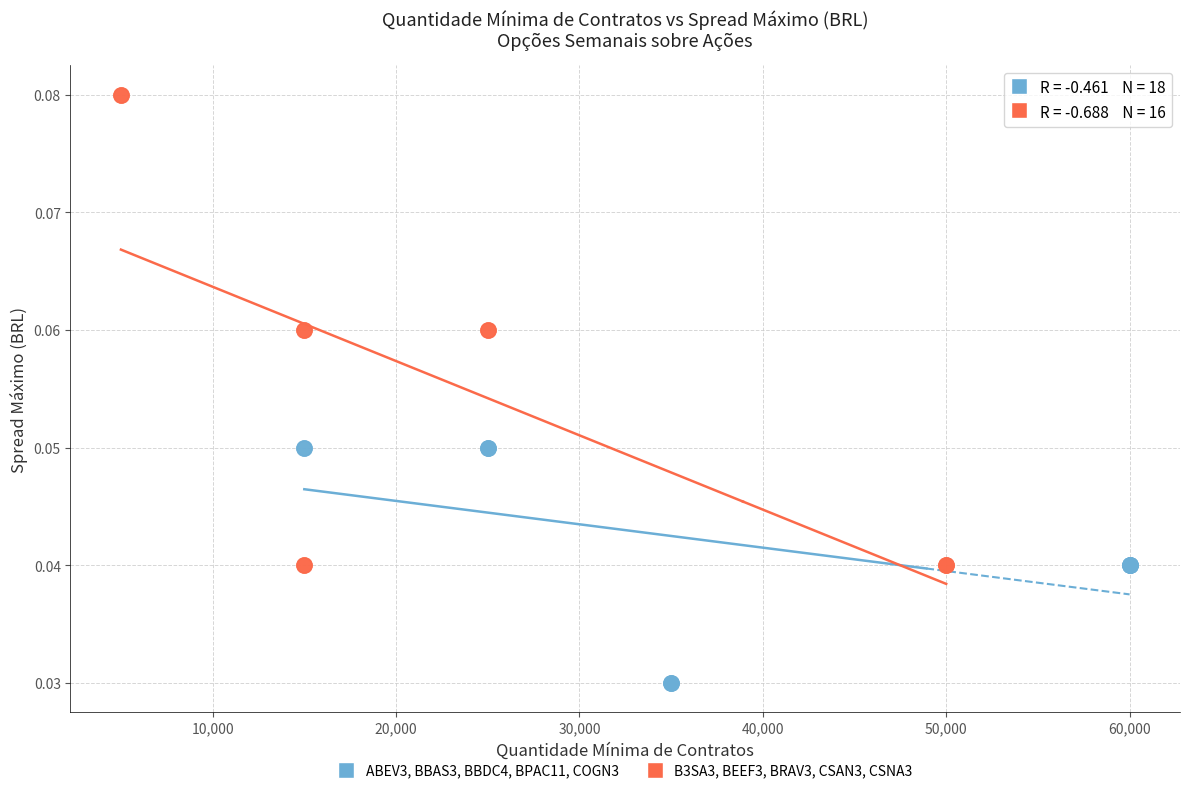

Which series has the widest spread of Y values?

B3SA3, BEEF3, BRAV3, CSAN3, CSNA3